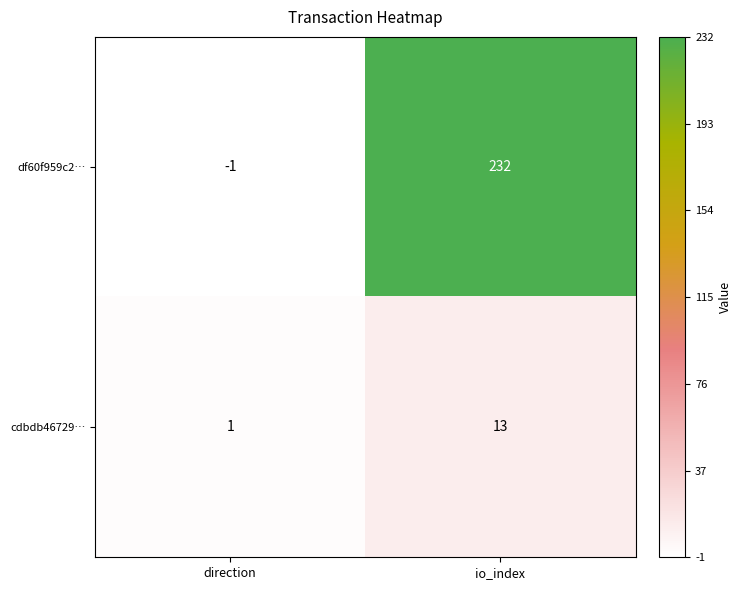

Rank the series by their maximum value, from highest to lowest.

df60f959c2…, cdbdb46729…